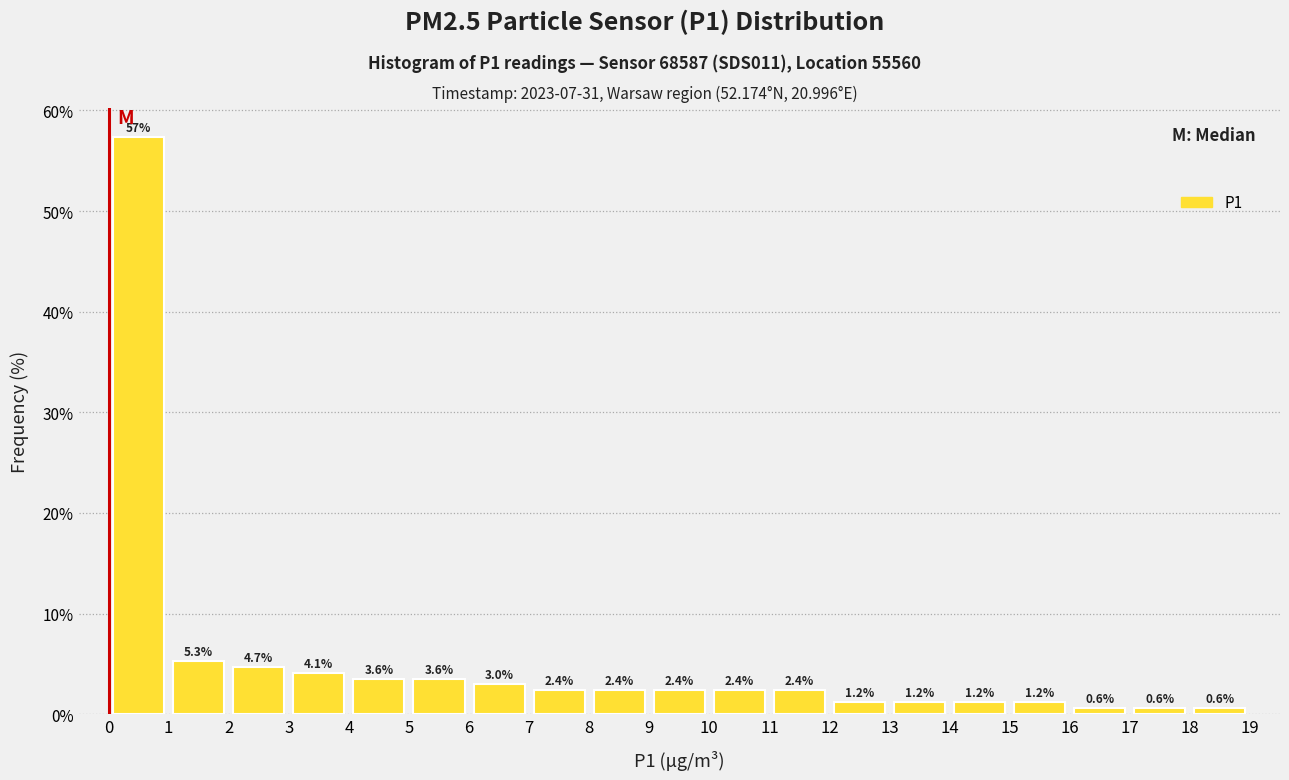

Over which range of the x-axis is the bar tallest?

0 to 1